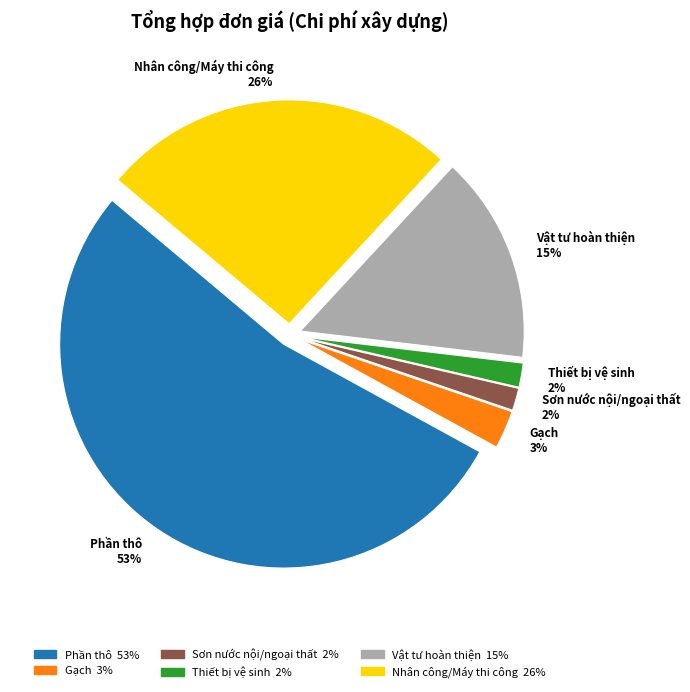

Does Gạch represent more than half of the total?

No